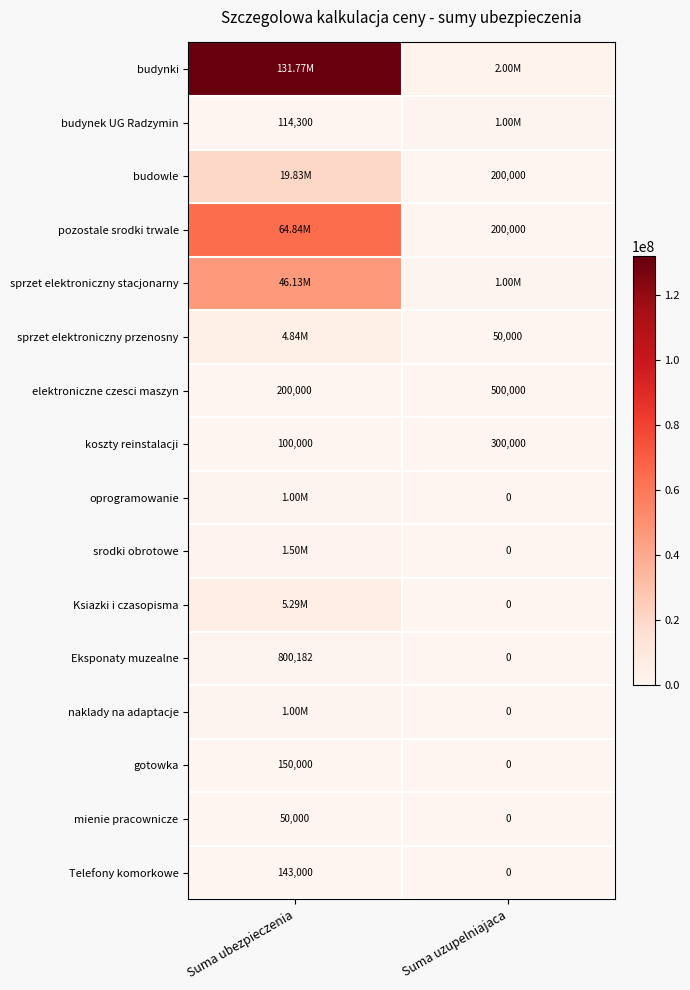

At how many categories does at least one series exceed 114233316?

1